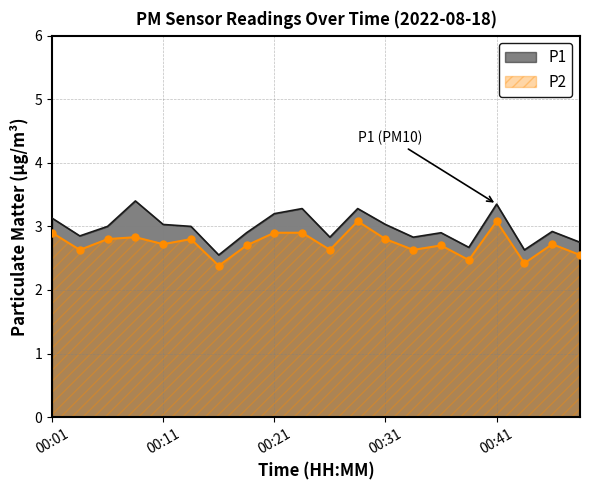

What is the difference between the maximum and minimum values in the P2 series?

0.7